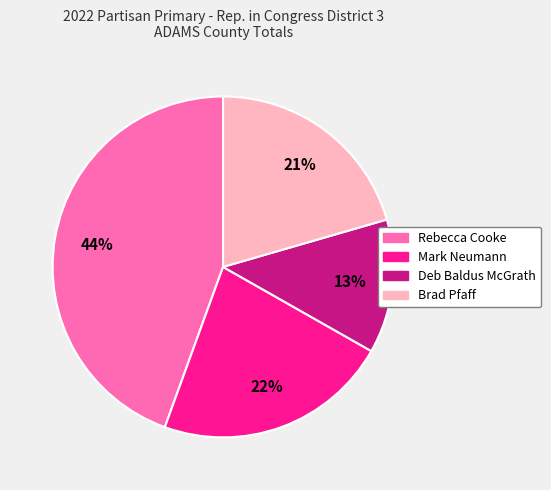

To the nearest percent, what is the combined percentage of Brad Pfaff and Rebecca Cooke?

65%